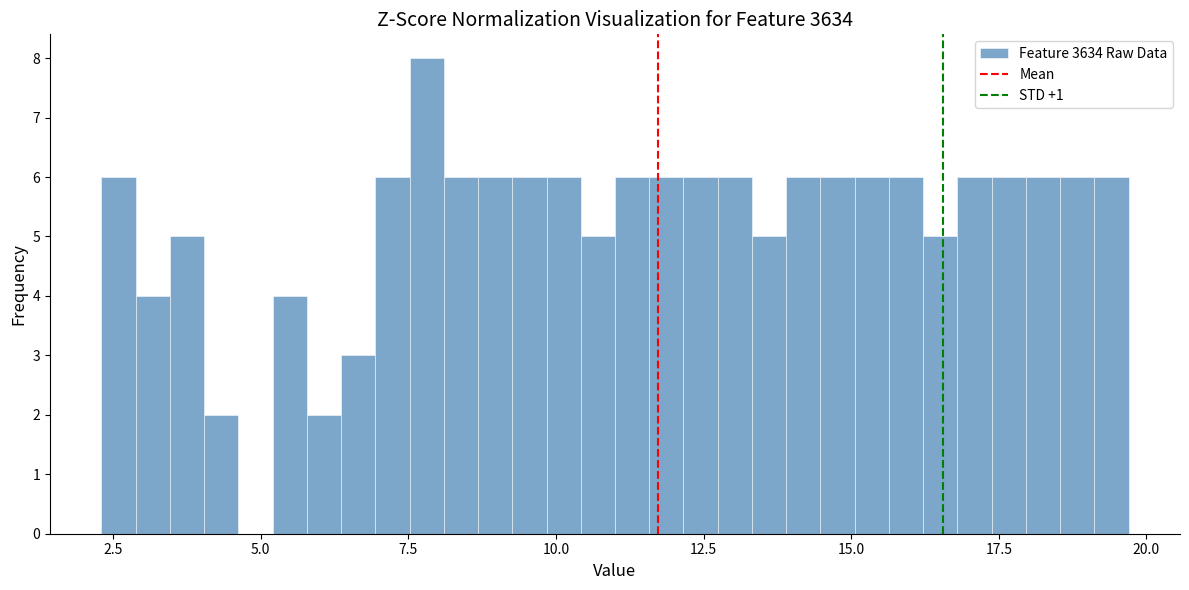

Around what value on the x-axis is the tallest bar? Give the approximate position of its centre, as read against the axis.

8.0